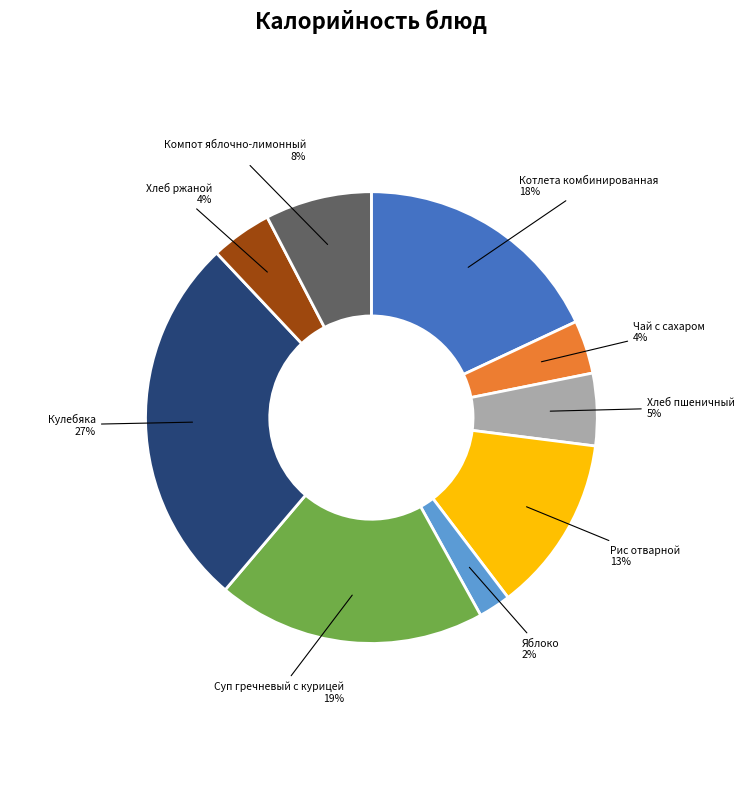

To the nearest percent, what is the average slice percentage?

11%